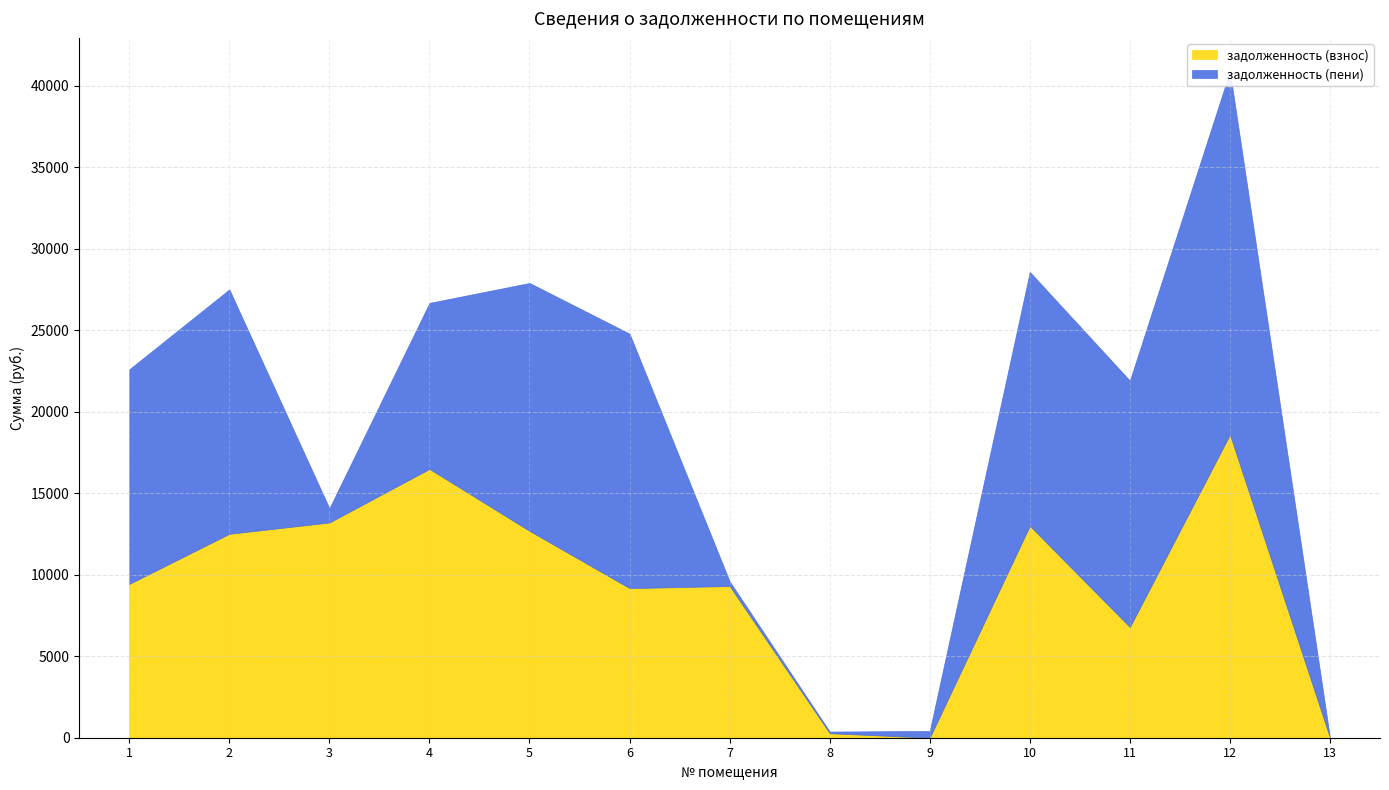

How many categories are shown in the chart?

13